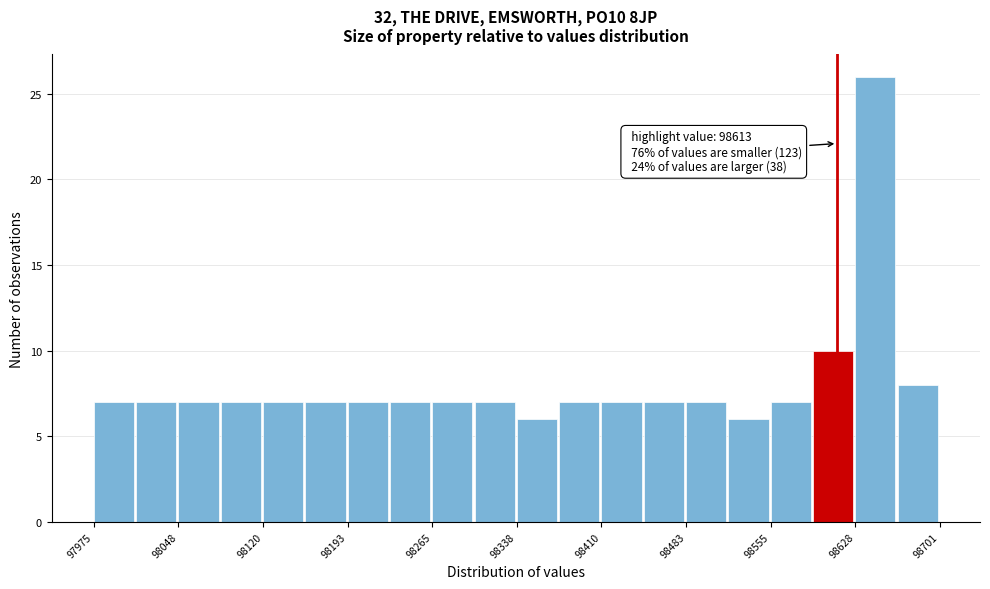

Read against the x-axis, roughly where is the centre of the tallest bar?

98650